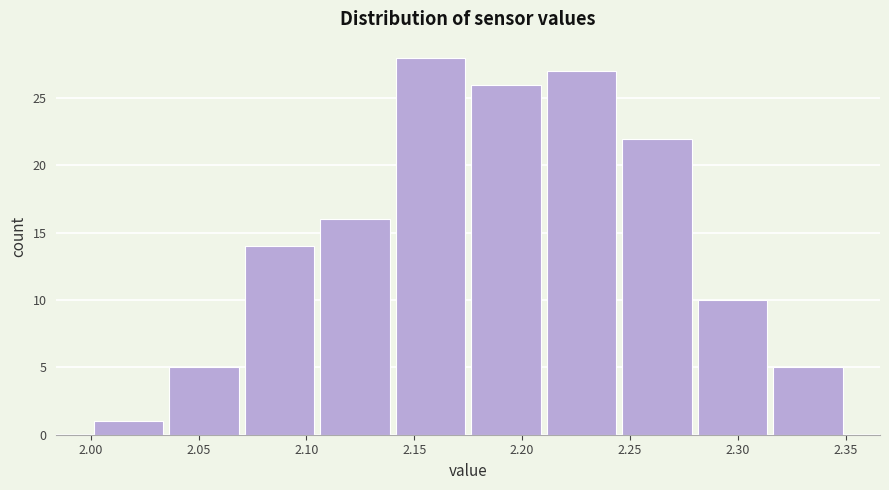

Reading left to right, transcribe this chart: for each bar, give the range it covers on the x-axis and its height. The values are not printed on the chart, so give them approximately, as read against the axis.

2.000 to 2.035: 1
2.035 to 2.070: 5
2.070 to 2.105: 14
2.105 to 2.140: 16
2.140 to 2.175: 28
2.175 to 2.210: 26
2.210 to 2.245: 27
2.245 to 2.280: 22
2.280 to 2.315: 10
2.315 to 2.350: 5